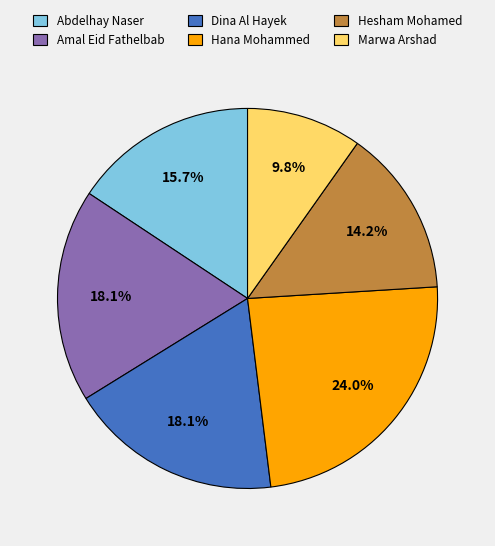

Count the number of slices in the pie.

6